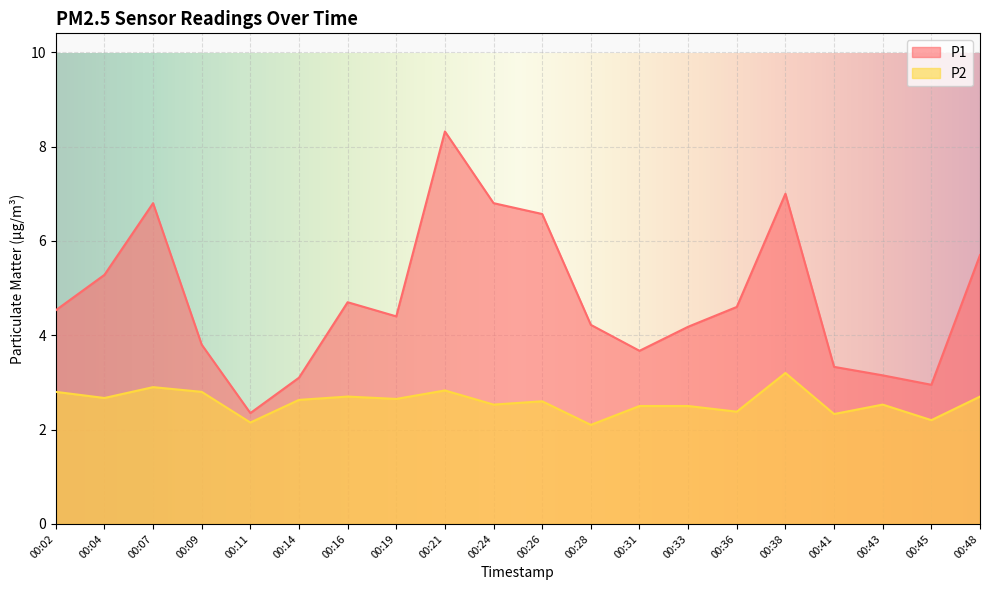

Count the number of categories in the chart.

20